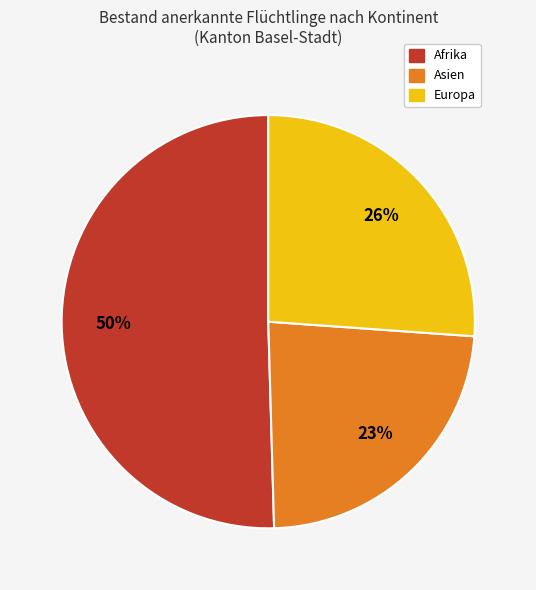

Does any single category account for the majority?

Yes